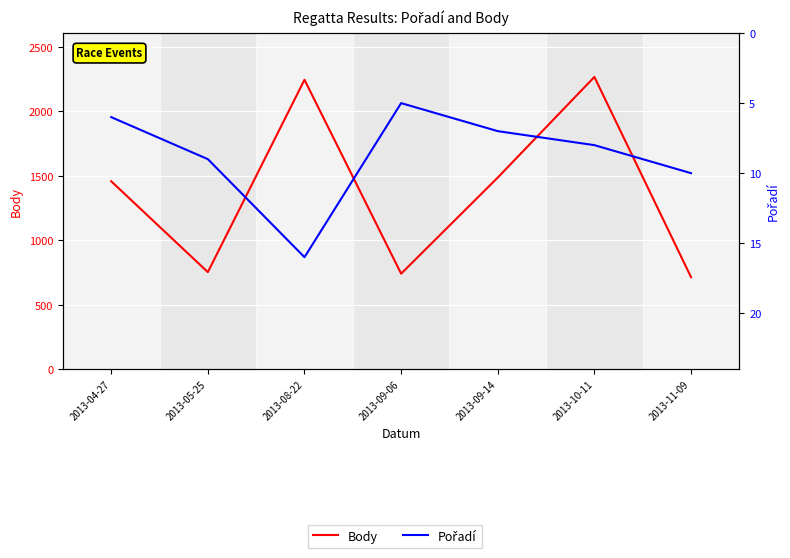

What is the sum of the Pořadí values at 2013-09-06 and 2013-05-25?

14